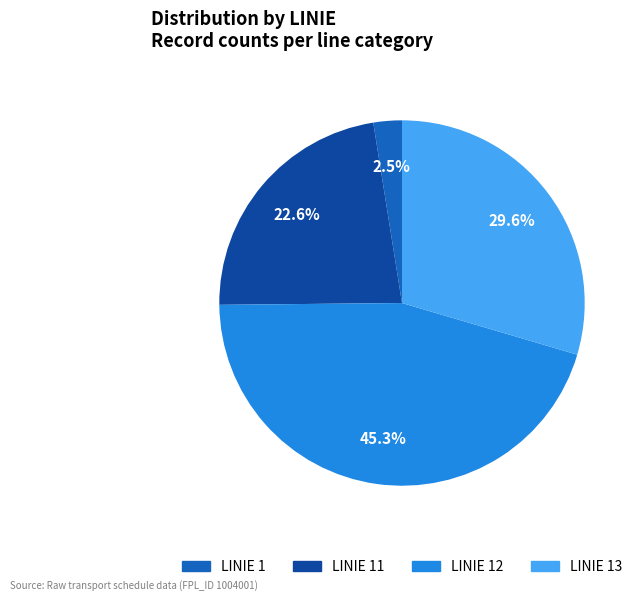

How many slices are in this pie chart?

4